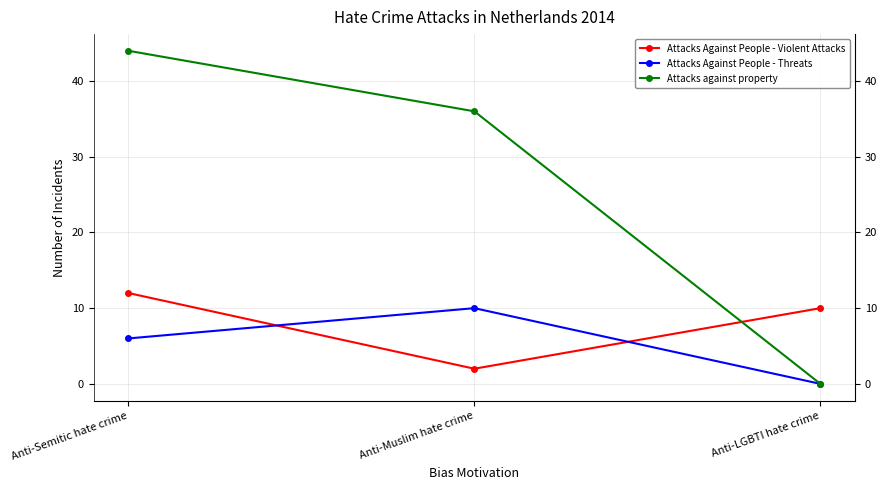

Reading left to right, what are all the values shown in this chart?

Attacks Against People - Violent Attacks: 12	2	10
Attacks Against People - Threats: 6	10	0
Attacks against property: 44	36	0